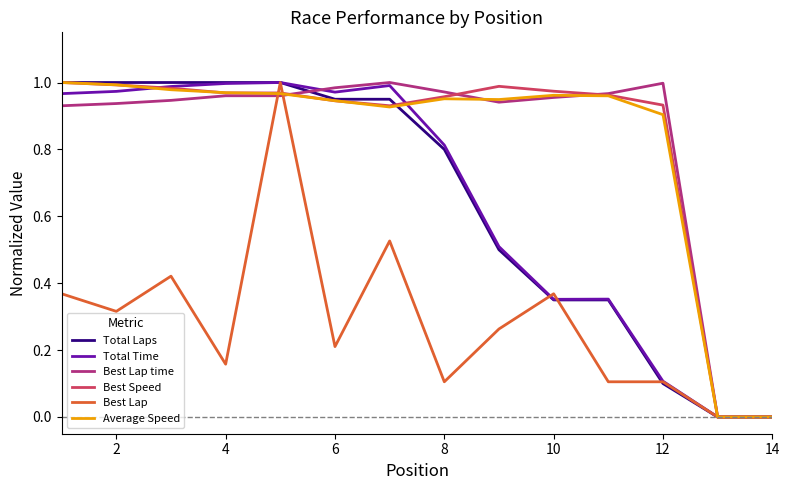

What is the average value of the Total Laps series?

0.6